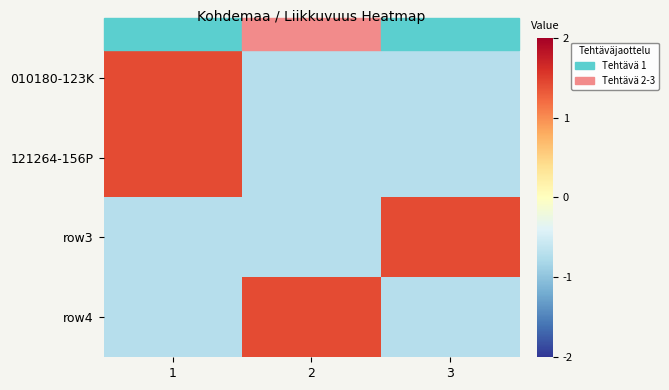

At how many categories does at least one series exceed 0?

3